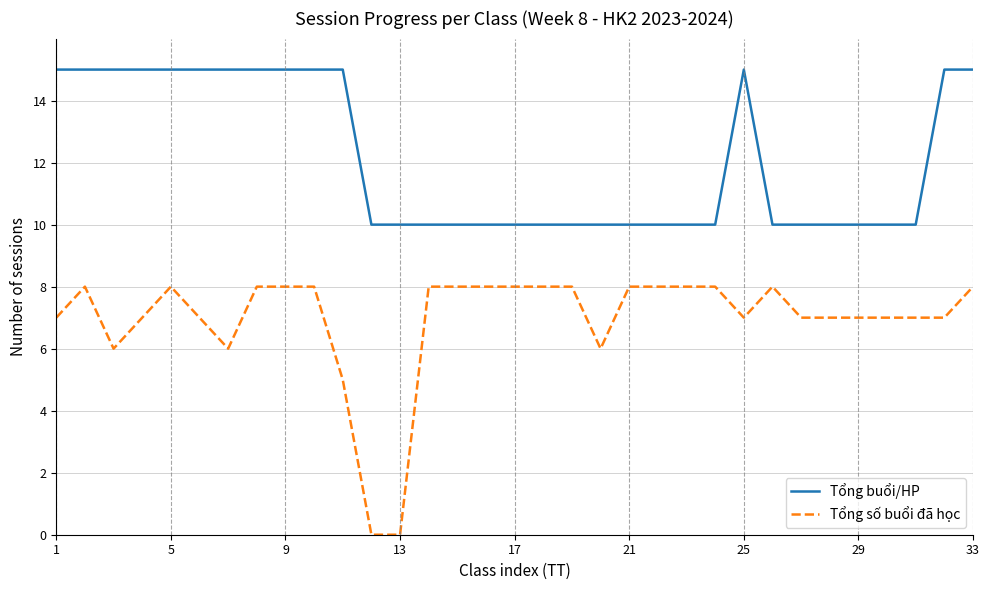

List the series in order of their overall mean, highest first.

Tổng buổi/HP, Tổng số buổi đã học